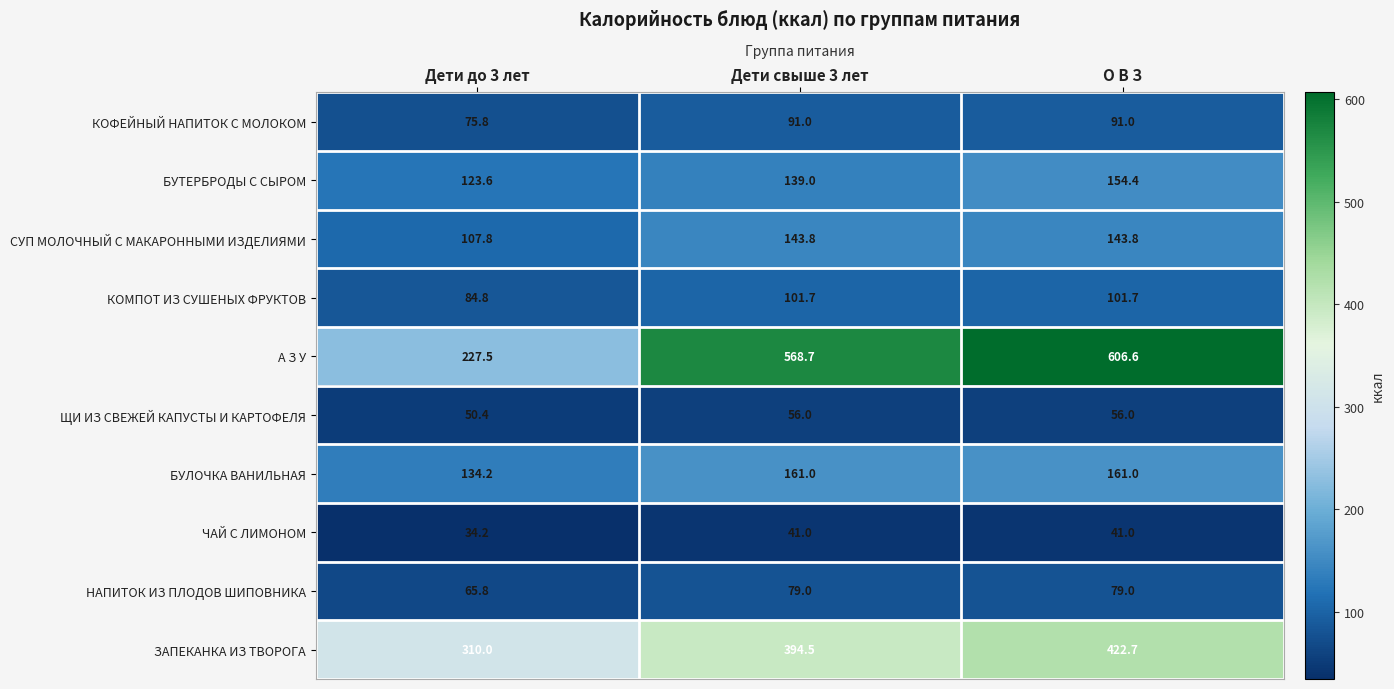

Rank the series at О В З from highest to lowest value.

А З У, ЗАПЕКАНКА ИЗ ТВОРОГА, БУЛОЧКА ВАНИЛЬНАЯ, БУТЕРБРОДЫ С СЫРОМ, СУП МОЛОЧНЫЙ С МАКАРОННЫМИ ИЗДЕЛИЯМИ, КОМПОТ ИЗ СУШЕНЫХ ФРУКТОВ, КОФЕЙНЫЙ НАПИТОК С МОЛОКОМ, НАПИТОК ИЗ ПЛОДОВ ШИПОВНИКА, ЩИ ИЗ СВЕЖЕЙ КАПУСТЫ И КАРТОФЕЛЯ, ЧАЙ С ЛИМОНОМ